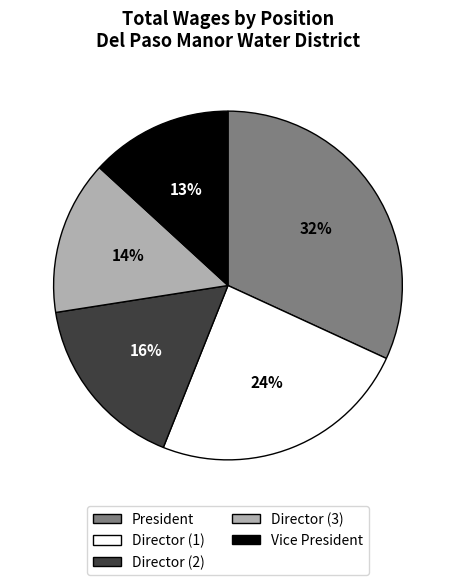

Is there a majority slice in this chart?

No